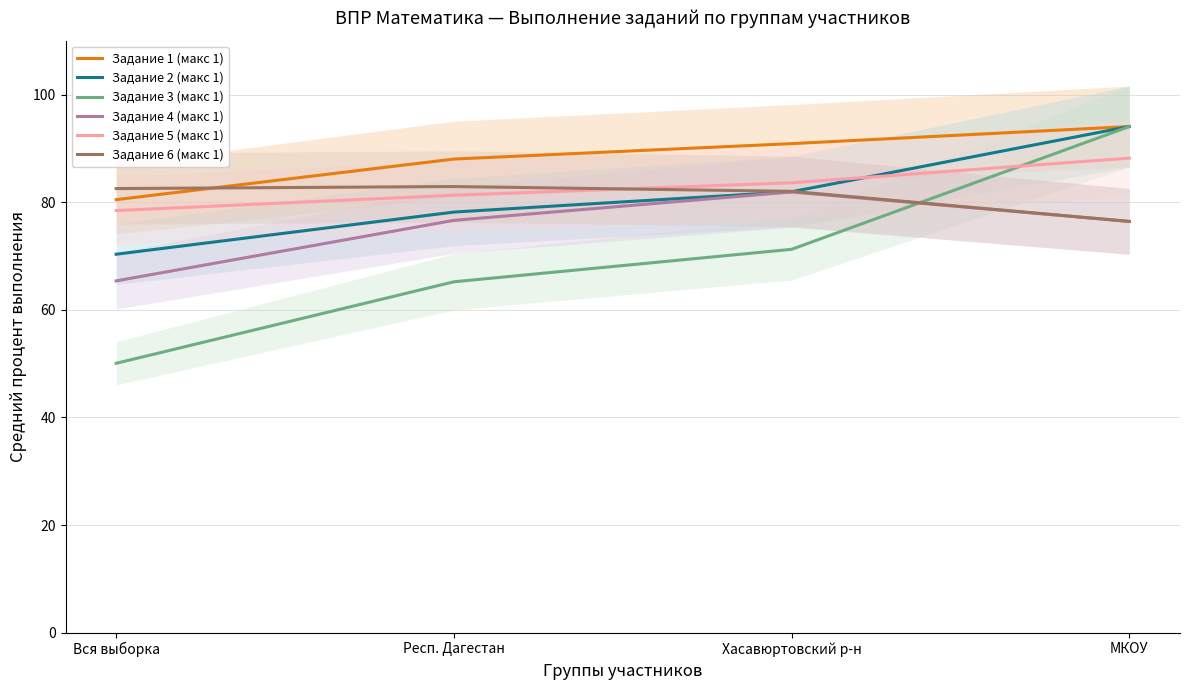

How many intersections are there between Задание 6 (макс 1) and Задание 5 (макс 1)?

1